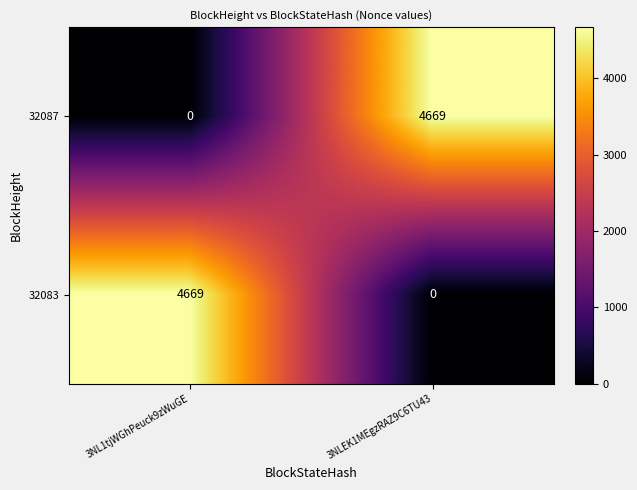

What is the sum of the 32087 values at 3NL1tjWGhPeuck9zWuGE and 3NLEK1MEgzRAZ9C6TU43?

4669